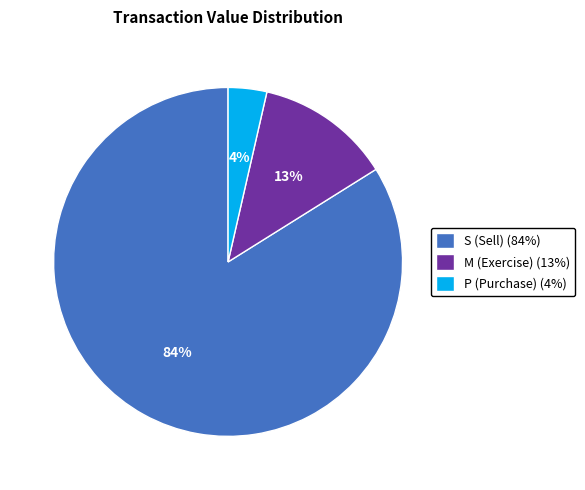

Between P (Purchase) (4%) and M (Exercise) (13%), which is larger?

M (Exercise) (13%)